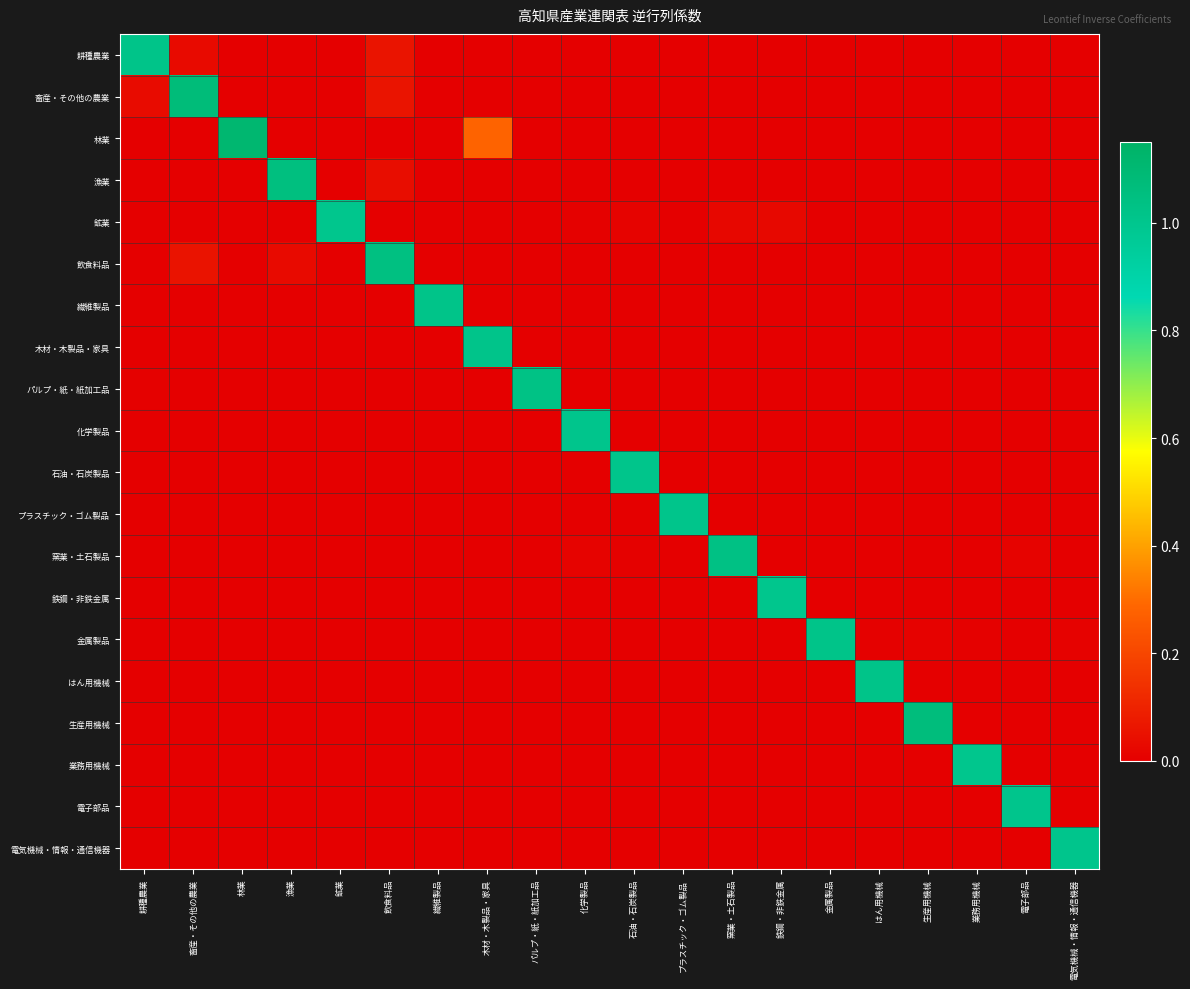

At which category is the sum across all series the highest?

木材・木製品・家具